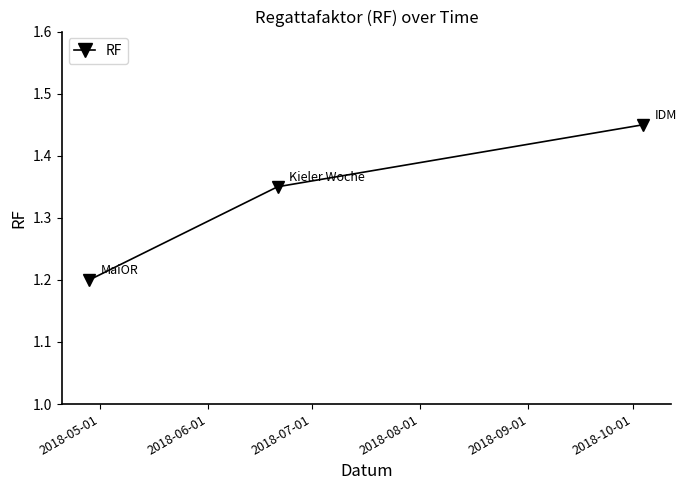

What is the average value?

1.3